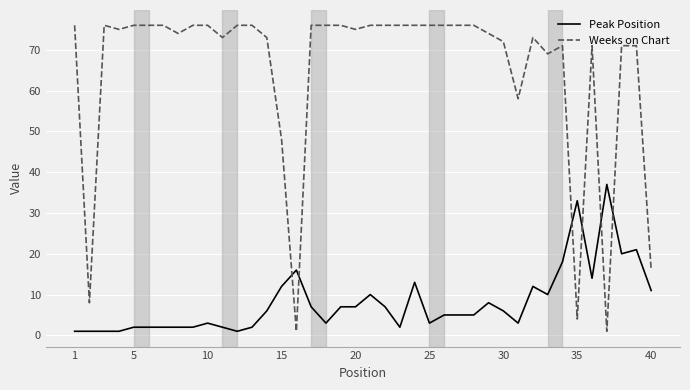

Which series has the largest range (max minus min)?

Weeks on Chart